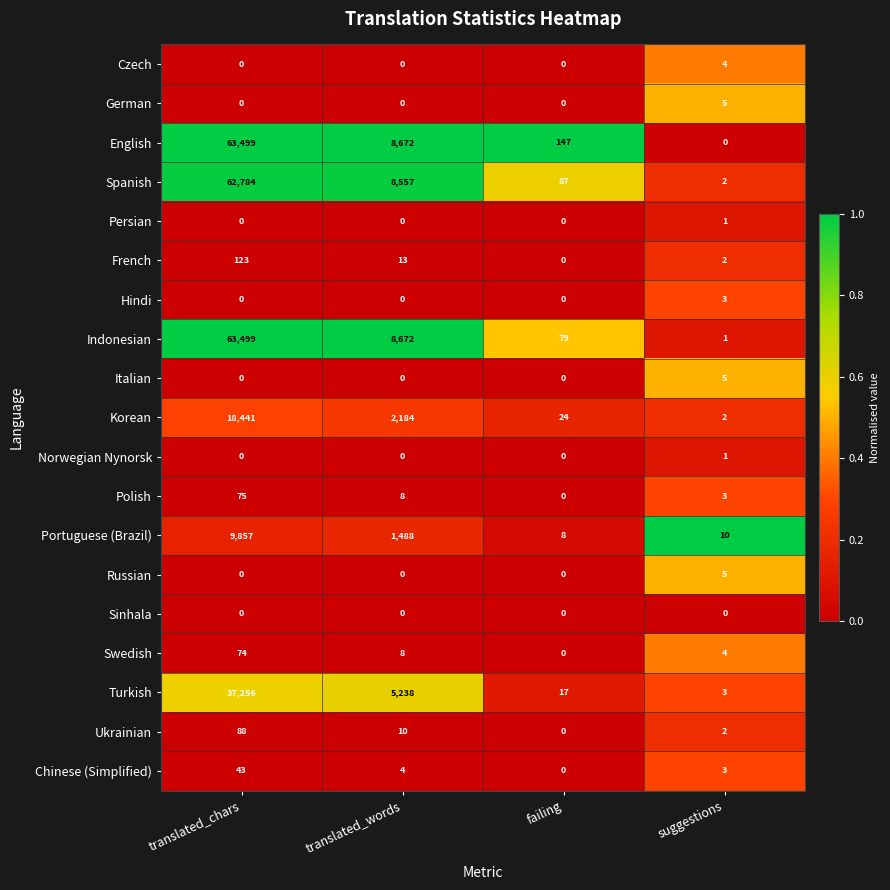

Rank the categories by English value from highest to lowest.

translated_chars, translated_words, failing, suggestions